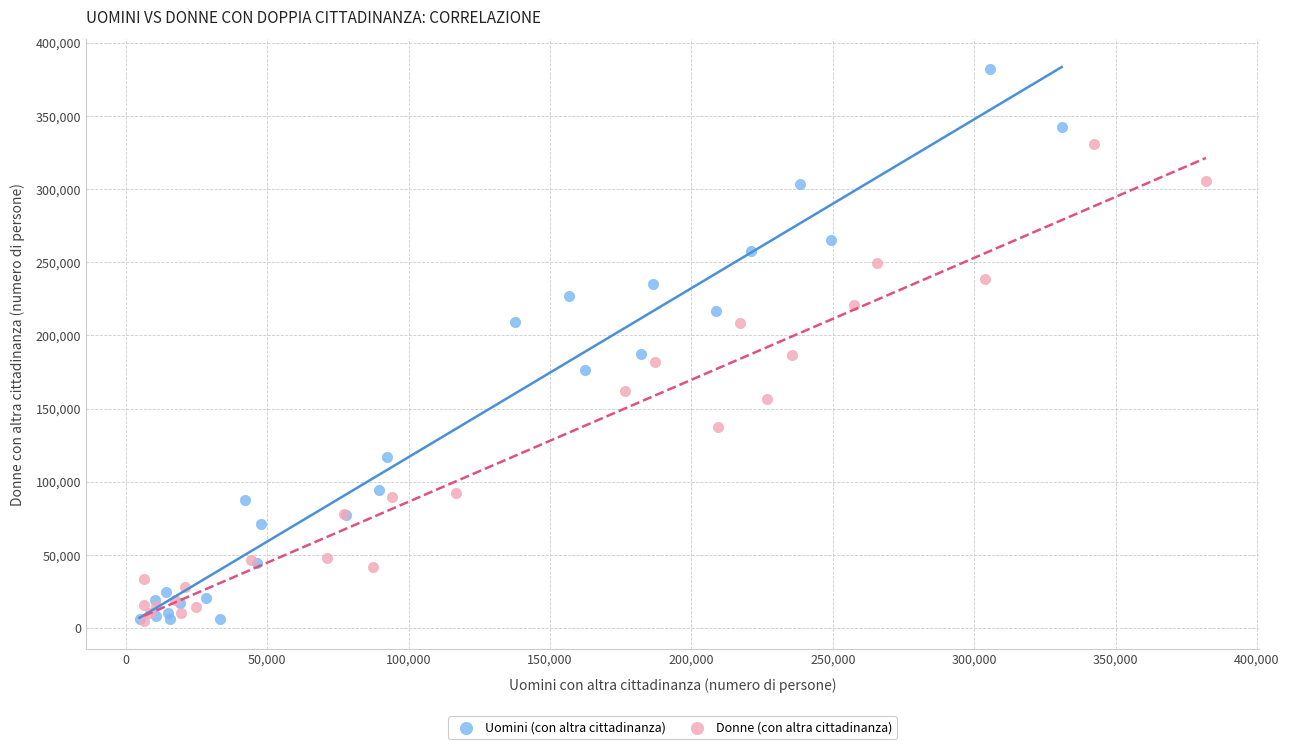

Which series contains the highest Y value?

Uomini (con altra cittadinanza)